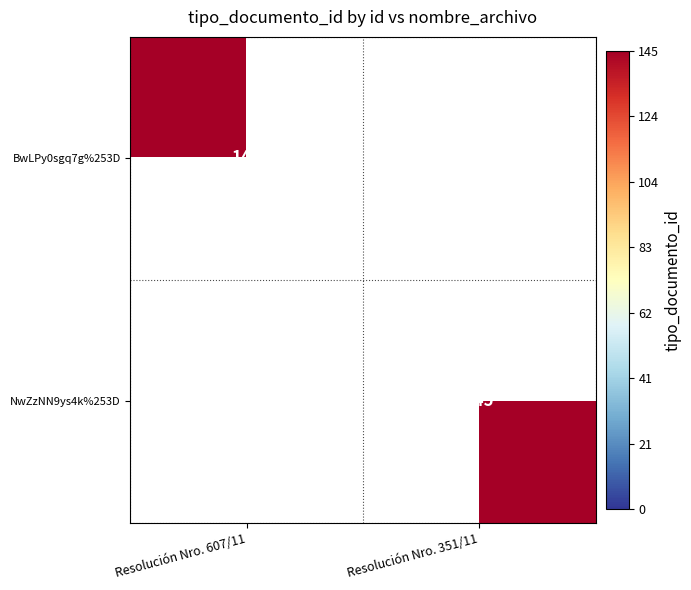

Count the number of categories in the chart.

2